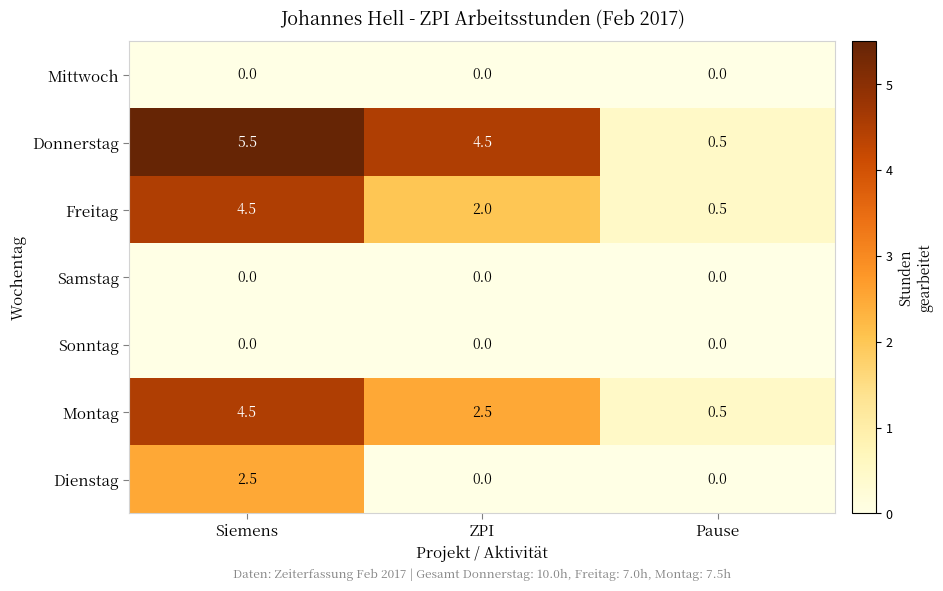

Which series has the largest total across all categories?

Donnerstag